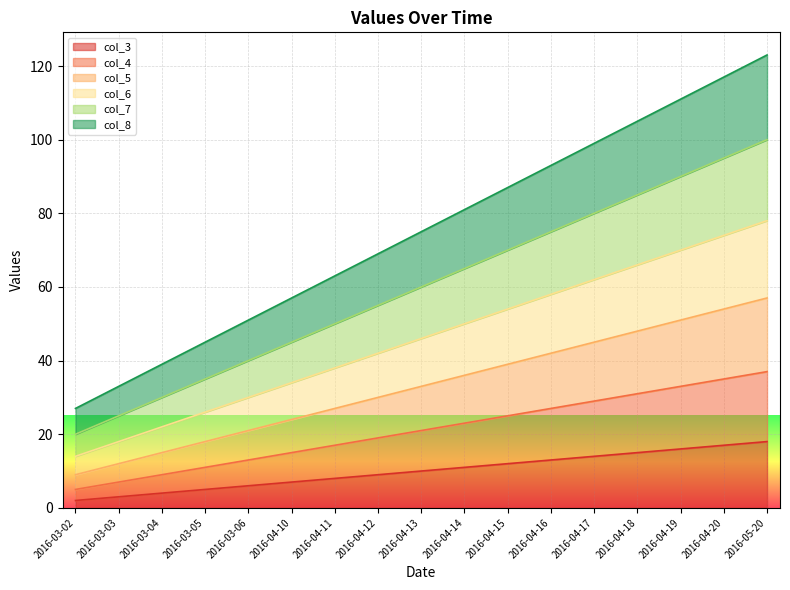

What is the label of the 7th point from the left?

2016-04-11